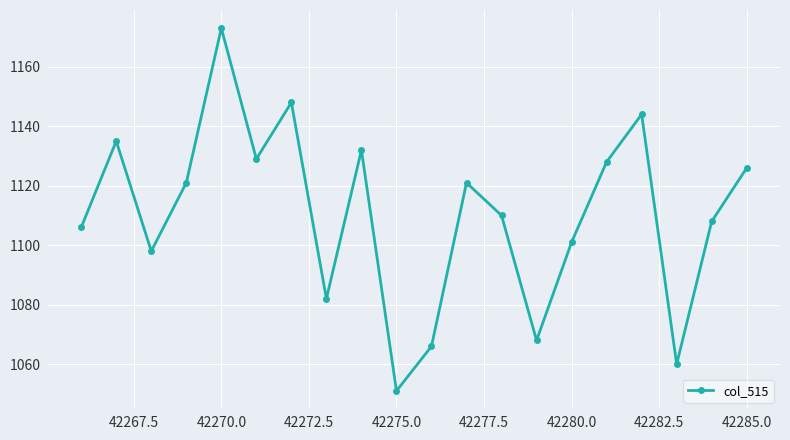

Does the chart have visible grid lines?

Yes